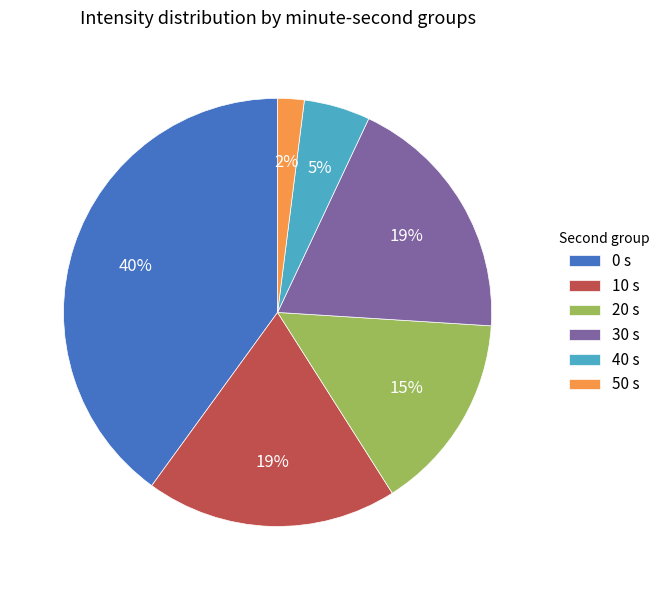

How many slices are in this pie chart?

6